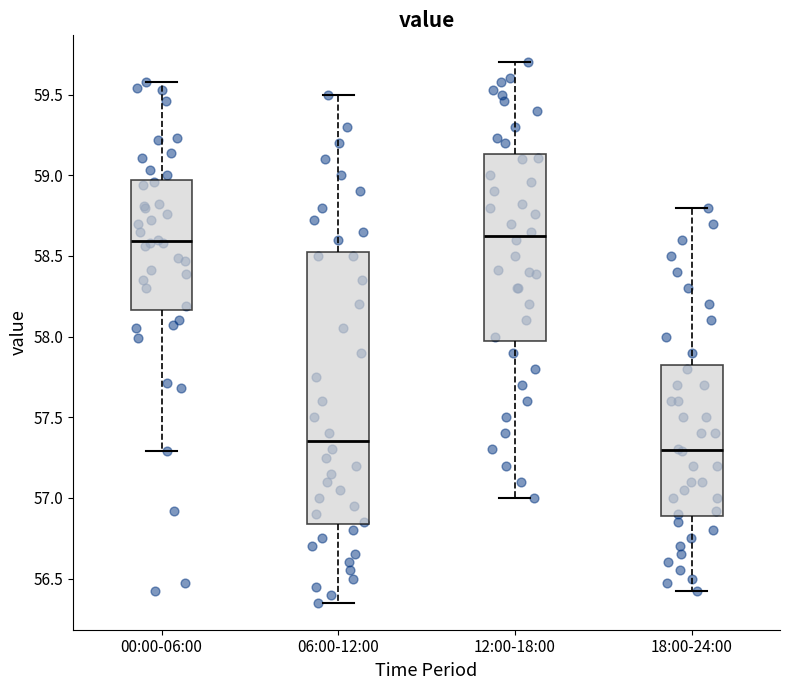

Reading left to right, read every box against the y-axis: the position of its median line, the range the box covers, and the ends of its whiskers. The values are not printed on the chart, so give them approximately, as read against the axis.

00:00-06:00: median 58.60, box 58.15 to 58.95, whiskers 57.30 to 59.60
06:00-12:00: median 57.35, box 56.85 to 58.55, whiskers 56.35 to 59.50
12:00-18:00: median 58.65, box 58.00 to 59.15, whiskers 57.00 to 59.70
18:00-24:00: median 57.30, box 56.90 to 57.85, whiskers 56.40 to 58.80